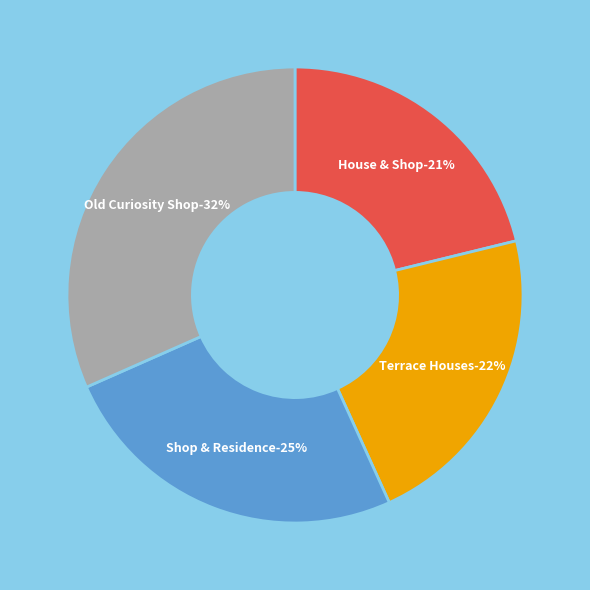

The House & Shop, 710 Macarthur Street slice represents 9% of the pie. True or false?

False